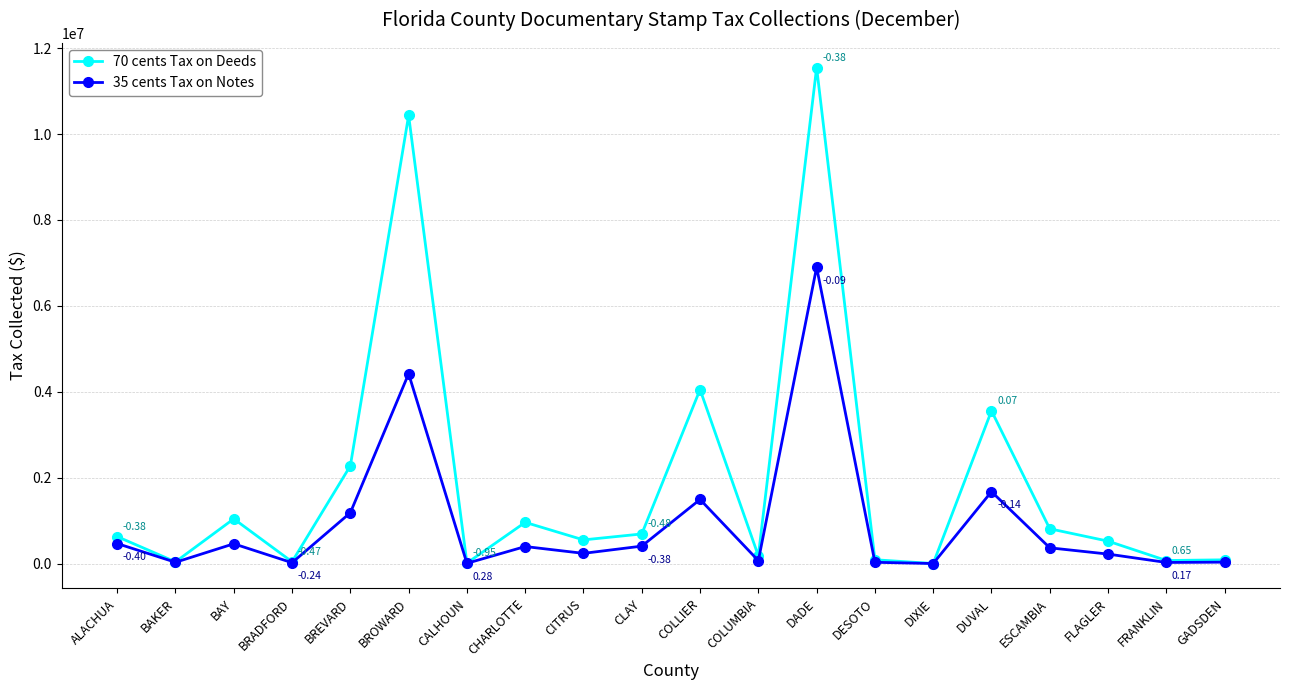

What is the difference between the highest and lowest values at ESCAMBIA?

443203.6